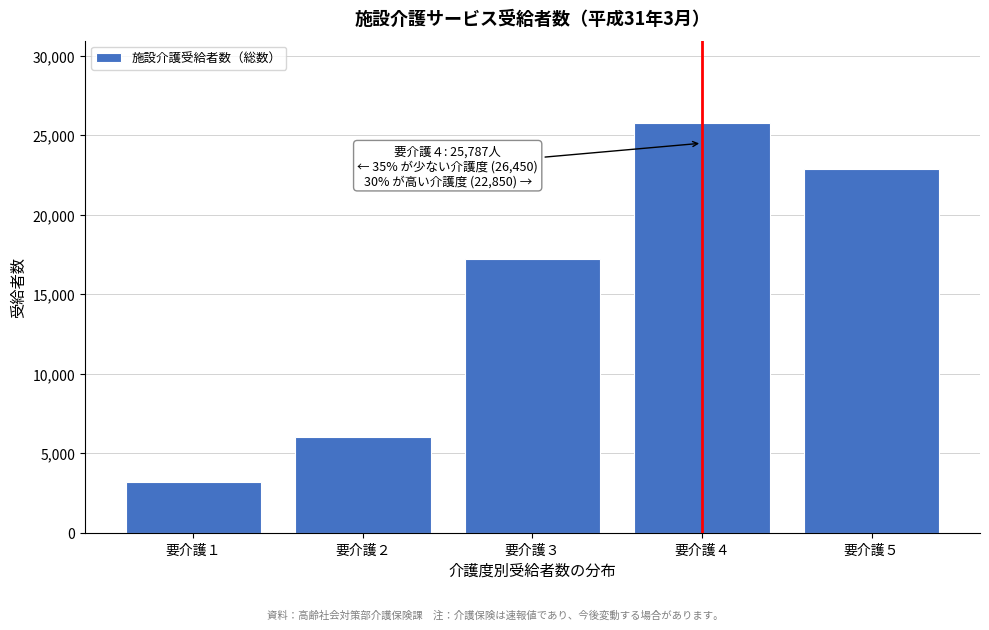

Reading left to right, transcribe all the data shown in this chart.

3213	5992	17245	25787	22850